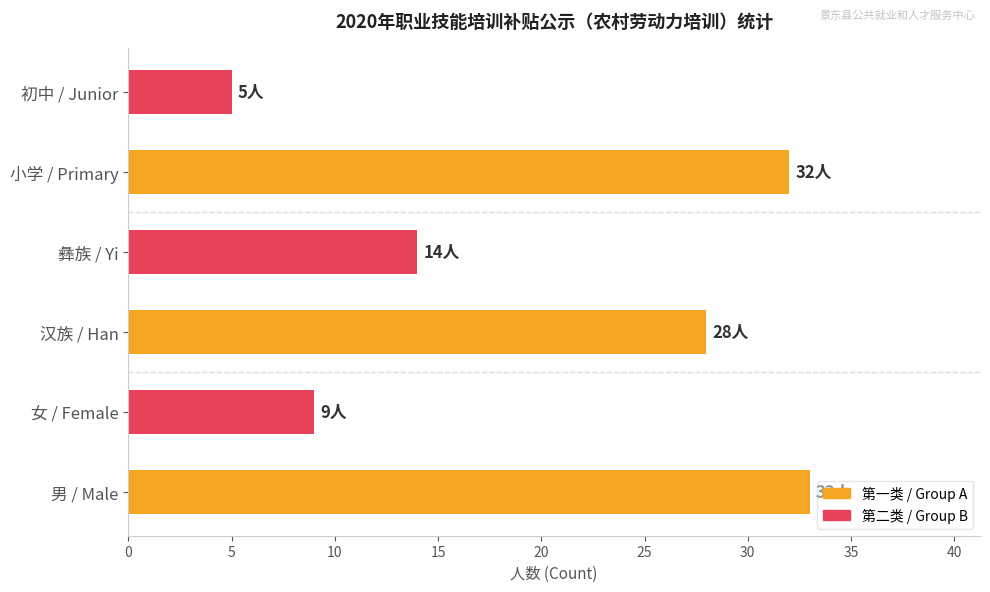

Between 彝族 / Yi and 男 / Male, which is larger?

男 / Male